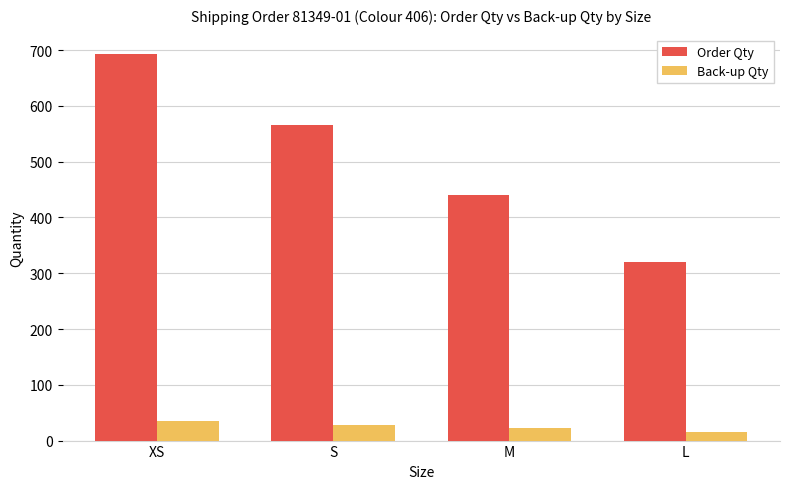

Which series has the largest total across all categories?

Order Qty